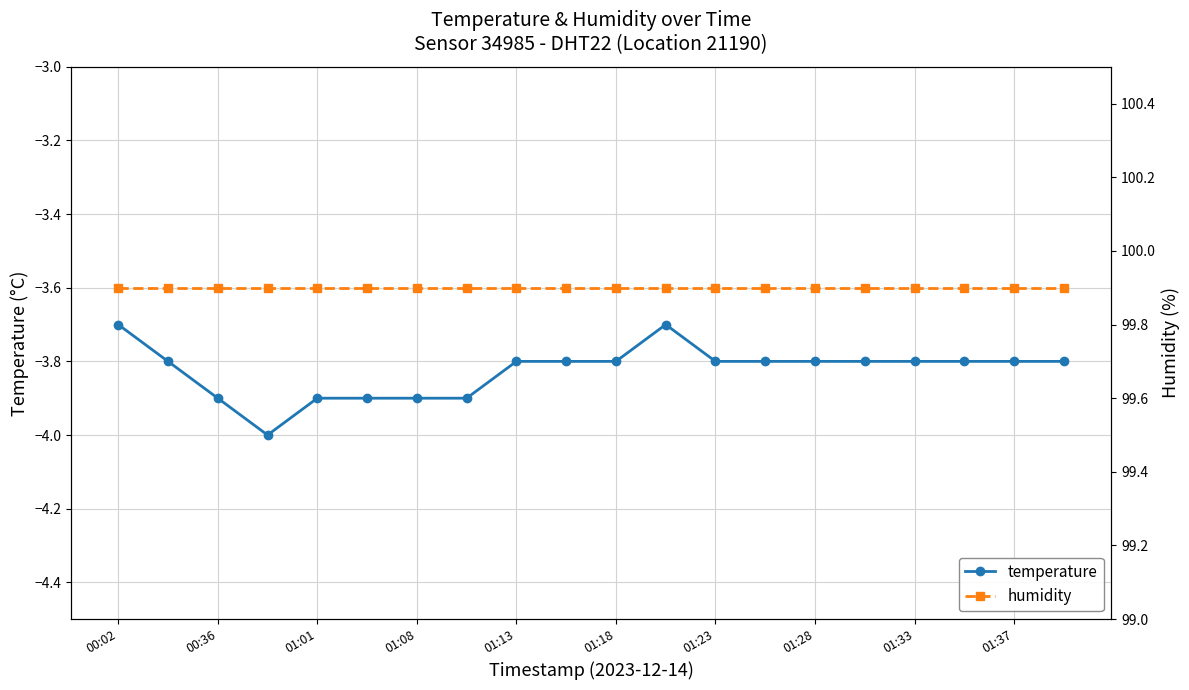

True or false: temperature and humidity intersect in this chart.

False